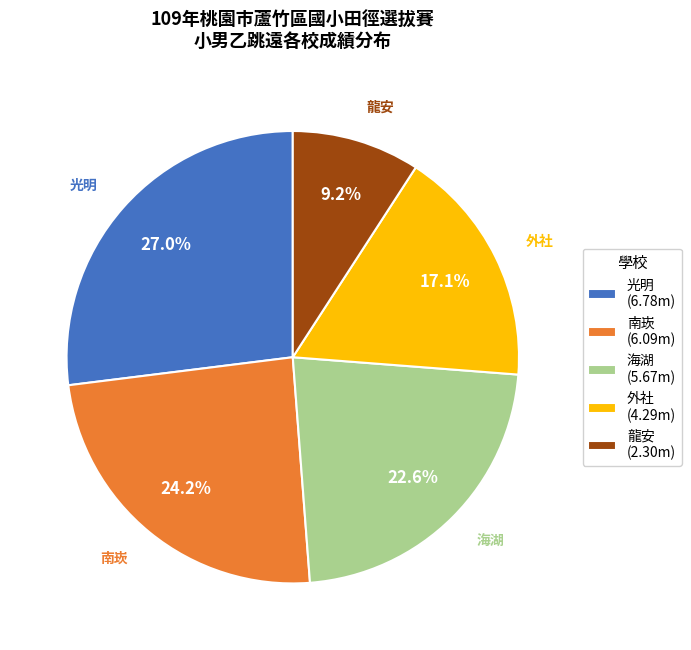

Count the number of slices in the pie.

5